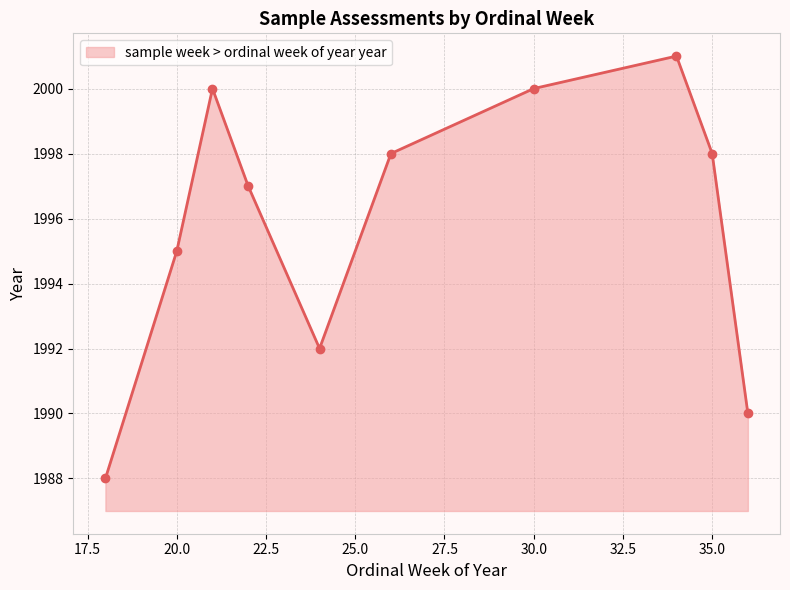

What is the difference between the second highest and second lowest values?

10